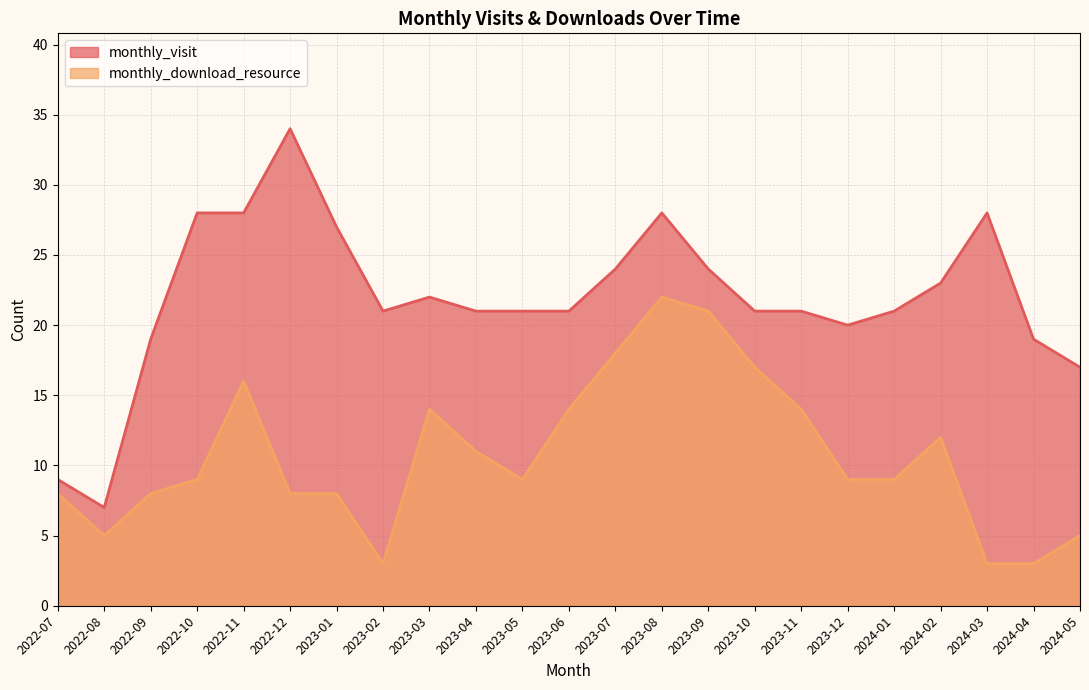

What is the difference between the maximum and minimum values in the monthly_download_resource series?

19